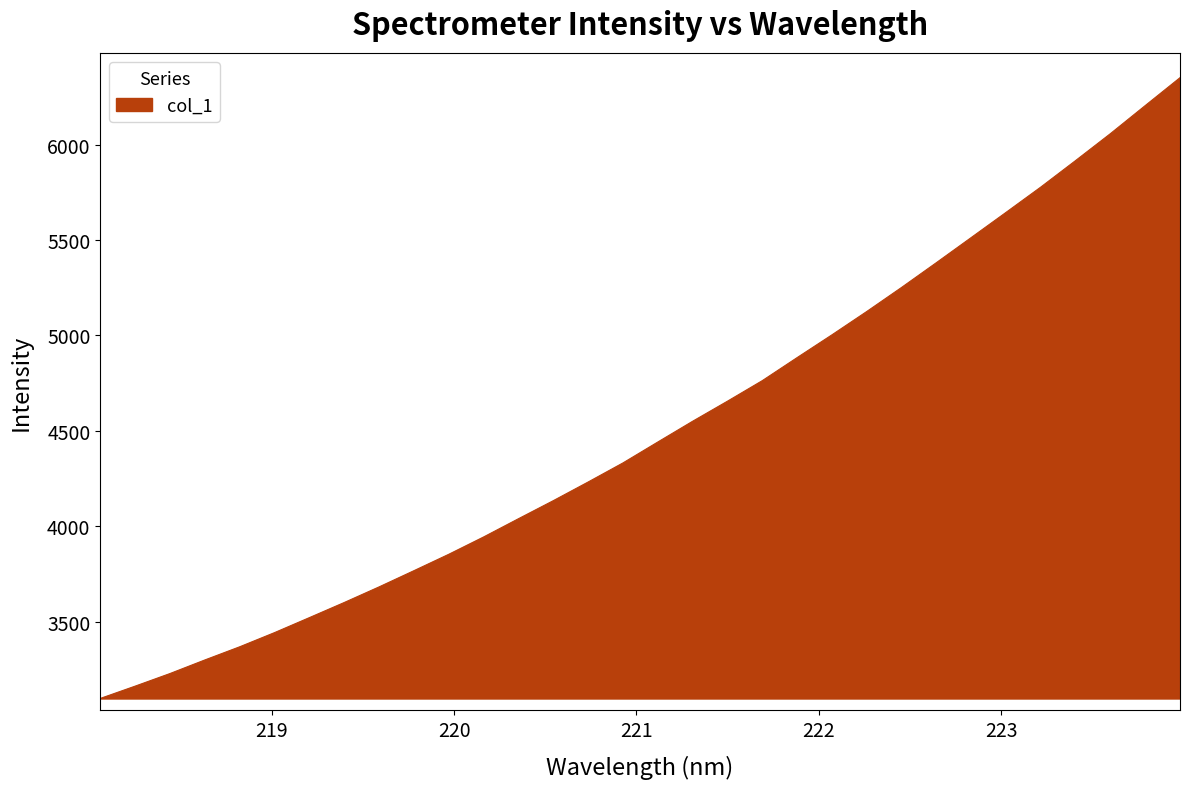

What is the maximum value shown in the chart?

6351.1